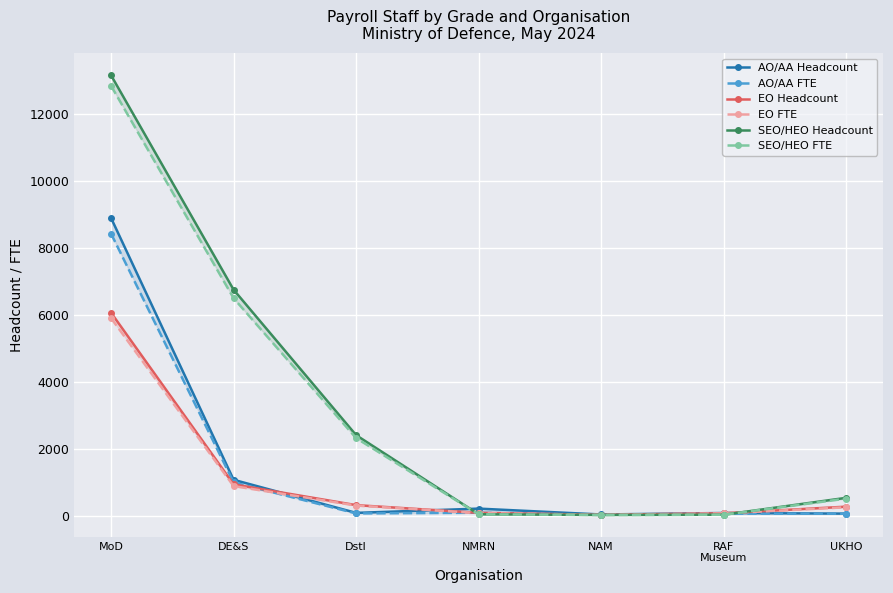

Is the value of EO Headcount at UKHO greater than the value of AO/AA FTE at NMRN?

Yes